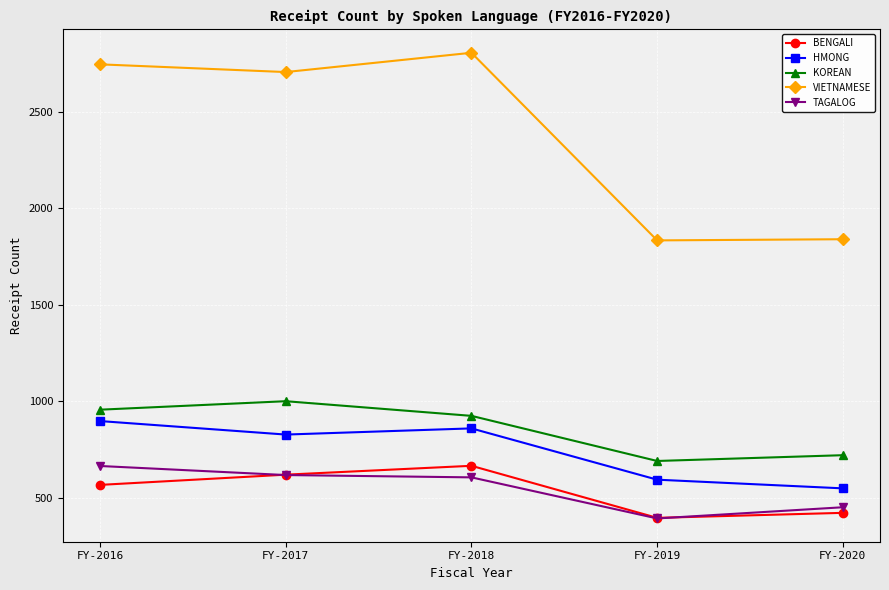

Which series has the largest total across all categories?

VIETNAMESE